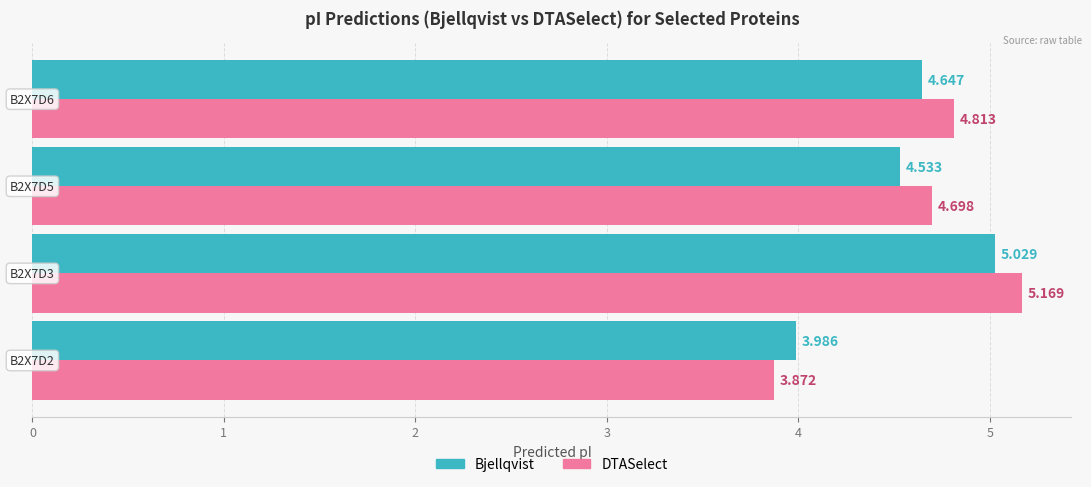

Which series has the largest total across all categories?

DTASelect